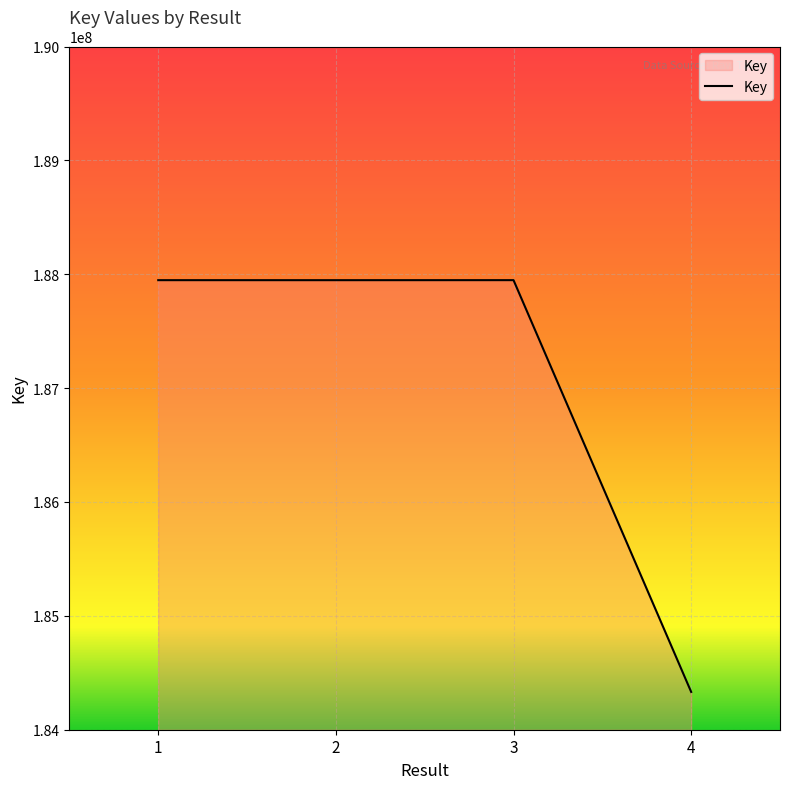

True or false: the data has more than 1 interior local peaks.

False